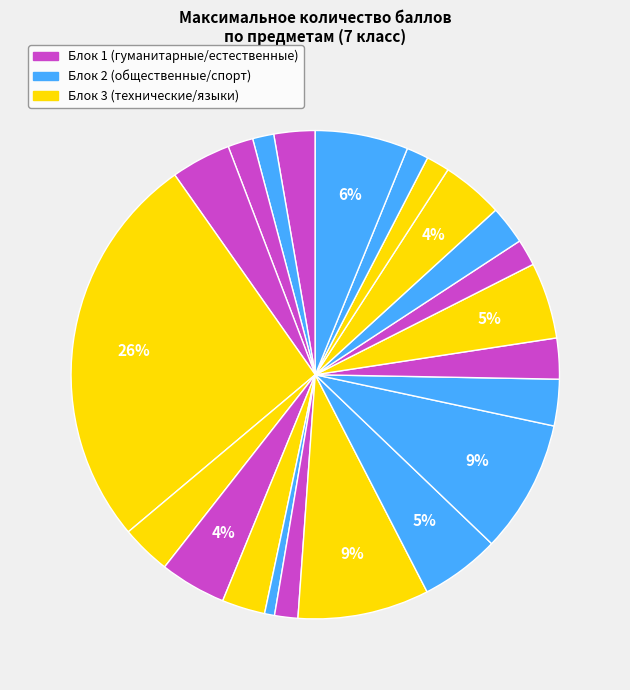

Is there any slice that represents more than half of the pie?

No